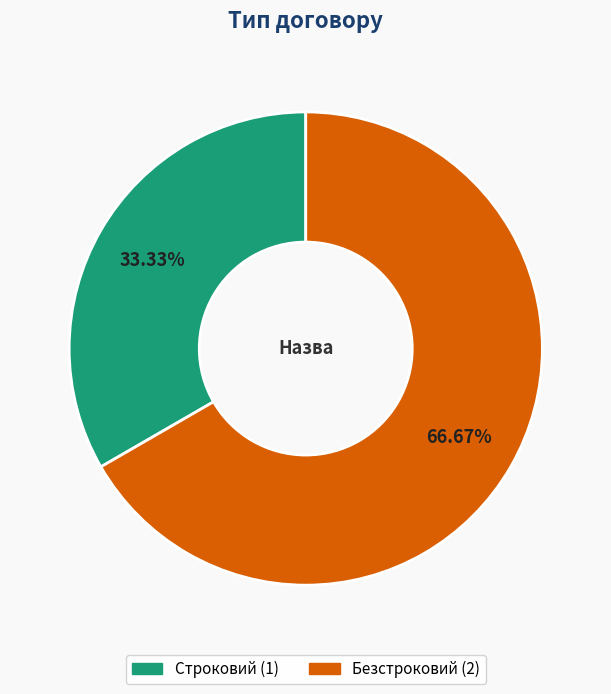

What percentage is the Безстроковий slice, to the nearest percent?

67%